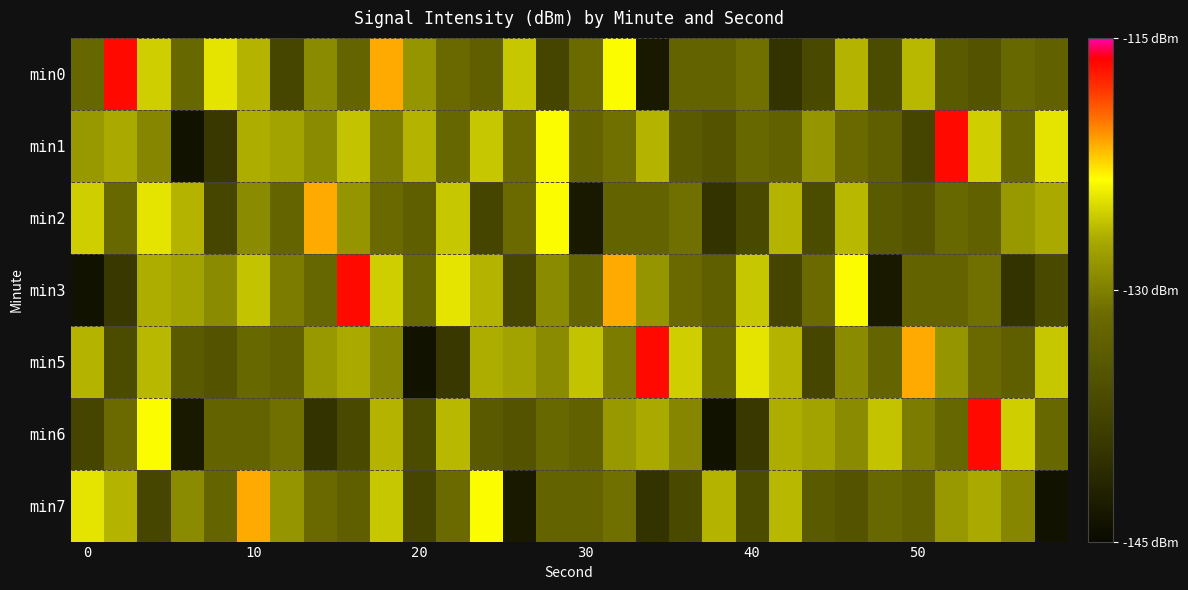

Reading left to right, extract all data points from this chart.

min0: -132.0	-116.5	-125.4	-131.9	-124.5	-126.6	-137.1	-129.2	-132.4	-121.3	-128.5	-131.7	-133.3	-125.8	-137.3	-131.6	-123.5	-143.1	-132.6	-132.7	-131.1	-139.8	-136.6	-126.6	-136.2	-126.4	-134.0	-135.1	-131.9	-132.9
min1: -128.3	-127.0	-129.5	-143.9	-139.2	-126.9	-127.5	-129.2	-125.9	-130.3	-126.6	-132.0	-125.8	-131.6	-123.5	-132.6	-131.1	-126.6	-134.0	-135.1	-131.9	-132.9	-128.5	-131.7	-133.3	-137.3	-116.5	-125.4	-131.9	-124.5
min2: -125.4	-131.9	-124.5	-126.6	-137.1	-129.2	-132.4	-121.3	-128.5	-131.7	-133.3	-125.8	-137.3	-131.6	-123.5	-143.1	-132.6	-132.7	-131.1	-139.8	-136.6	-126.6	-136.2	-126.4	-134.0	-135.1	-131.9	-132.9	-128.3	-127.0
min3: -143.9	-139.2	-126.9	-127.5	-129.2	-125.9	-130.3	-132.0	-116.5	-125.4	-131.9	-124.5	-126.6	-137.1	-129.2	-132.4	-121.3	-128.5	-131.7	-133.3	-125.8	-137.3	-131.6	-123.5	-143.1	-132.6	-132.7	-131.1	-139.8	-136.6
min5: -126.6	-136.2	-126.4	-134.0	-135.1	-131.9	-132.9	-128.3	-127.0	-129.5	-143.9	-139.2	-126.9	-127.5	-129.2	-125.9	-130.3	-116.5	-125.4	-131.9	-124.5	-126.6	-137.1	-129.2	-132.4	-121.3	-128.5	-131.7	-133.3	-125.8
min6: -137.3	-131.6	-123.5	-143.1	-132.6	-132.7	-131.1	-139.8	-136.6	-126.6	-136.2	-126.4	-134.0	-135.1	-131.9	-132.9	-128.3	-127.0	-129.5	-143.9	-139.2	-126.9	-127.5	-129.2	-125.9	-130.3	-132.0	-116.5	-125.4	-131.9
min7: -124.5	-126.6	-137.1	-129.2	-132.4	-121.3	-128.5	-131.7	-133.3	-125.8	-137.3	-131.6	-123.5	-143.1	-132.6	-132.7	-131.1	-139.8	-136.6	-126.6	-136.2	-126.4	-134.0	-135.1	-131.9	-132.9	-128.3	-127.0	-129.5	-143.9